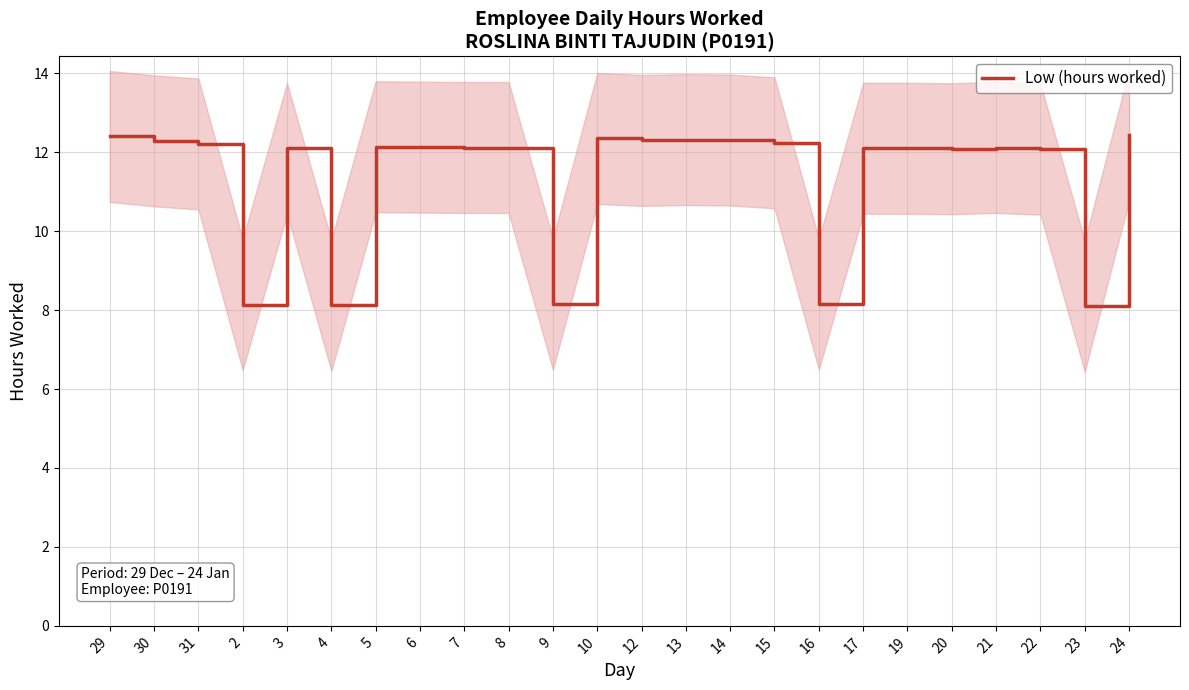

Where is the first local minimum?

2